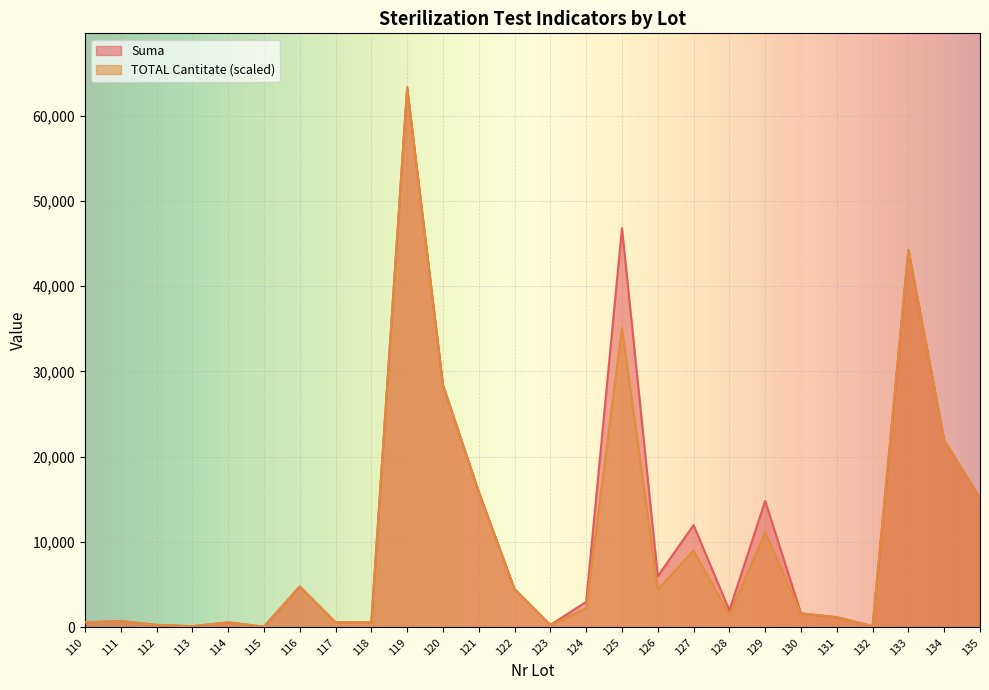

Read the TOTAL Cantitate value at 119, to the nearest 10.

63300